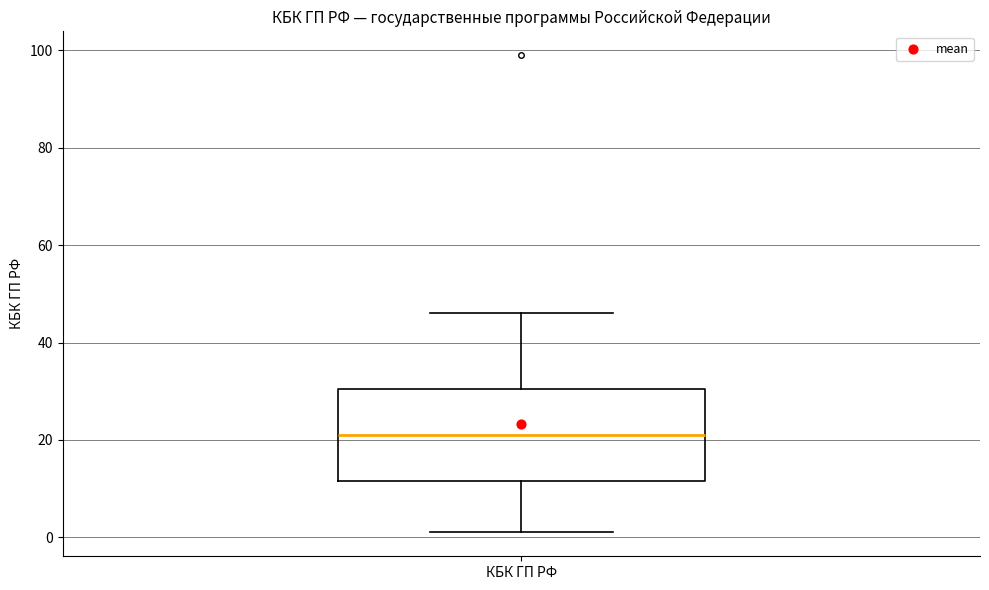

Read this box plot against the y-axis: the position of the median line, the range covered by the box, and the ends of both whiskers. The values are not printed on the chart, so give them approximately, as read against the axis.

median 22, box 12 to 30, whiskers 2 to 46